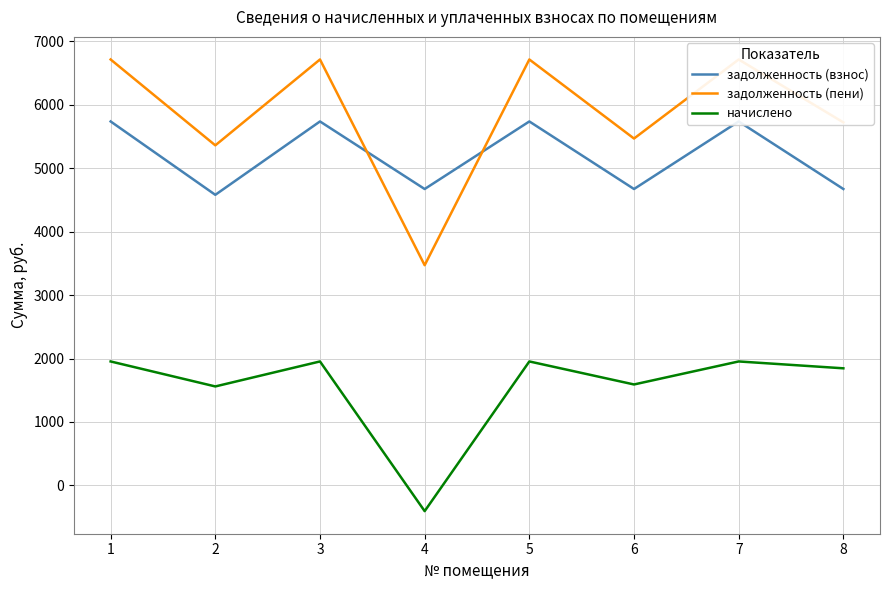

What is the value of the начислено point at the 5th from the left?

1953.9